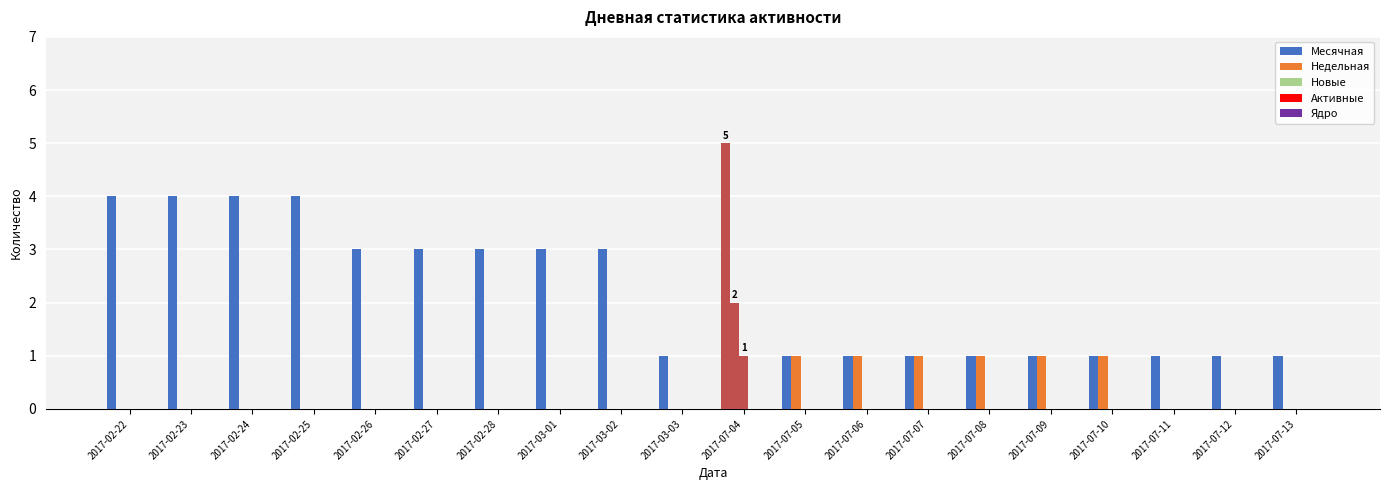

Which series has the largest total across all categories?

Месячная